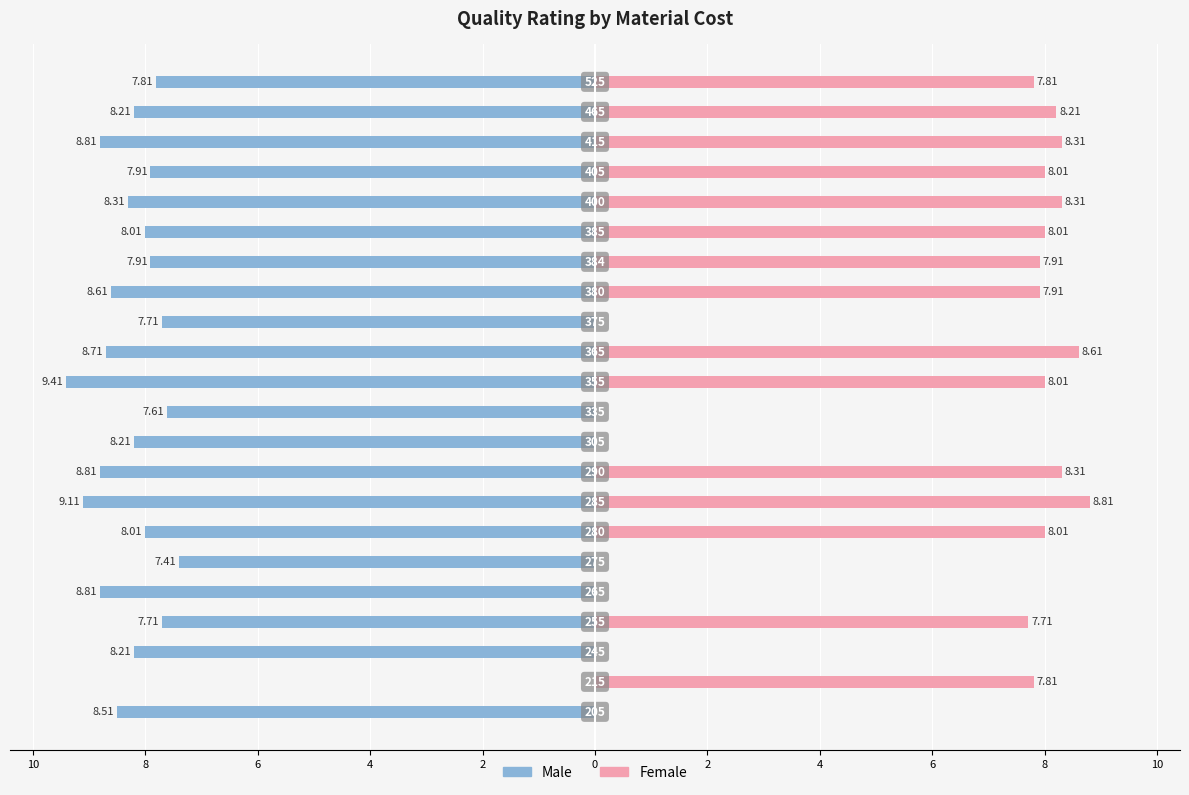

Rank the series at 20 from lowest to highest value.

Male, Female